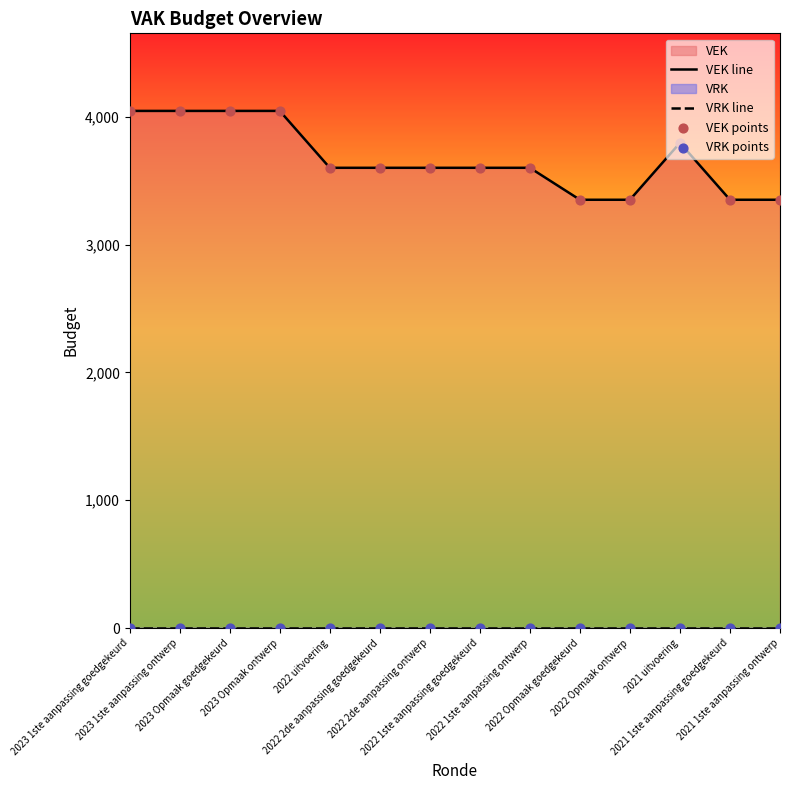

At how many categories does at least one series exceed 861?

14